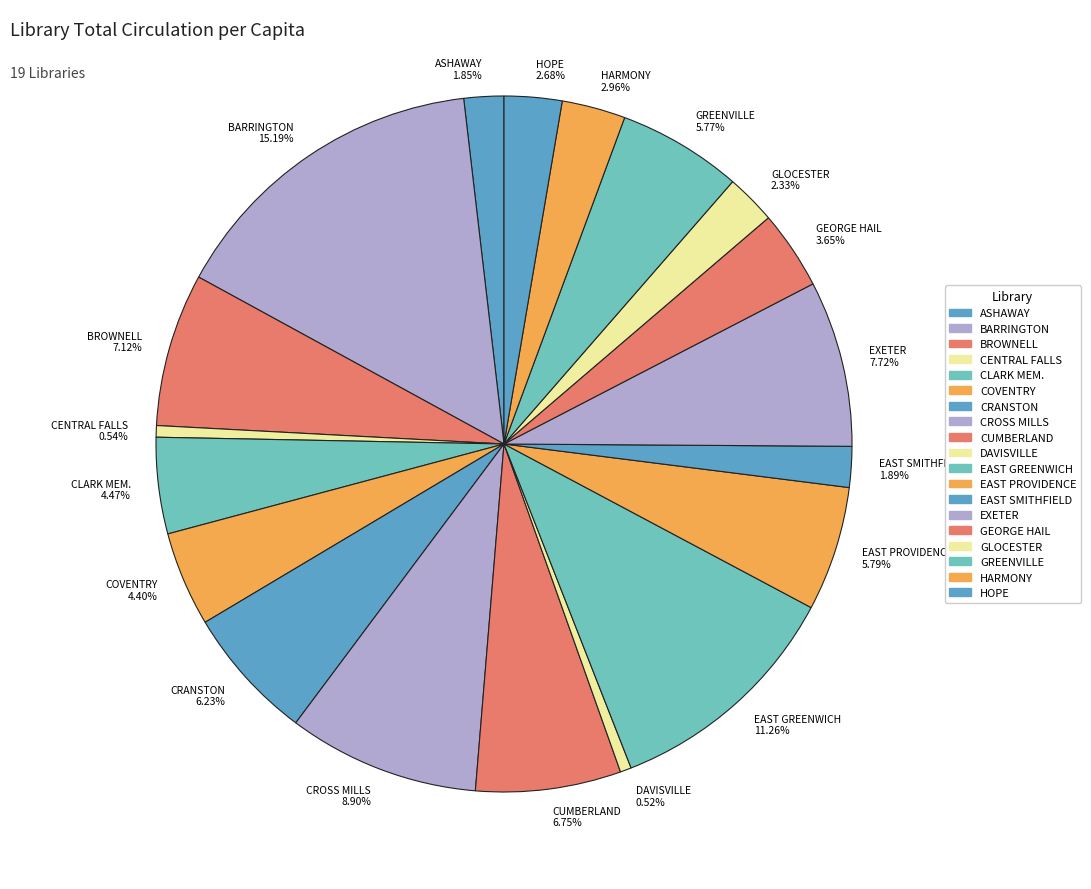

To the nearest percent, what is the difference between the largest and smallest slice percentages?

15%